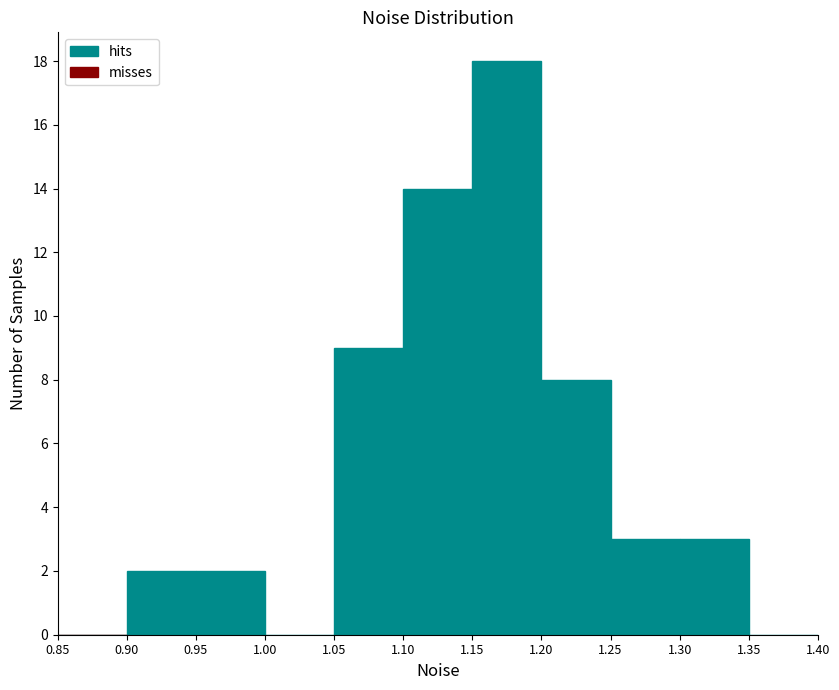

What is the height of the bar covering 0.90 to 0.95 on the x-axis? The values are not printed on the chart, so give them approximately, as read against the axis.

2